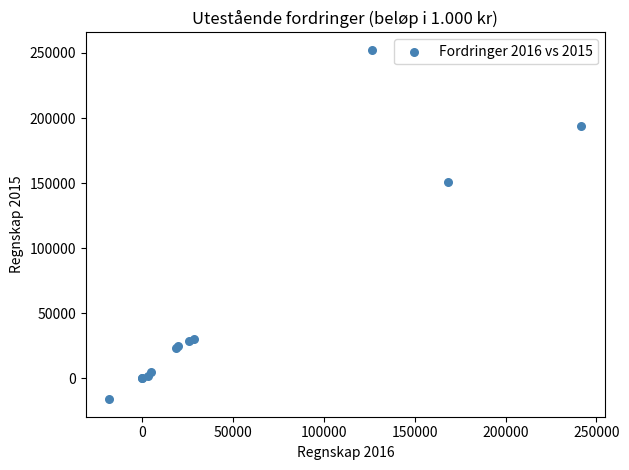

What Y value in the scatter plot is closest to 118213?

151173